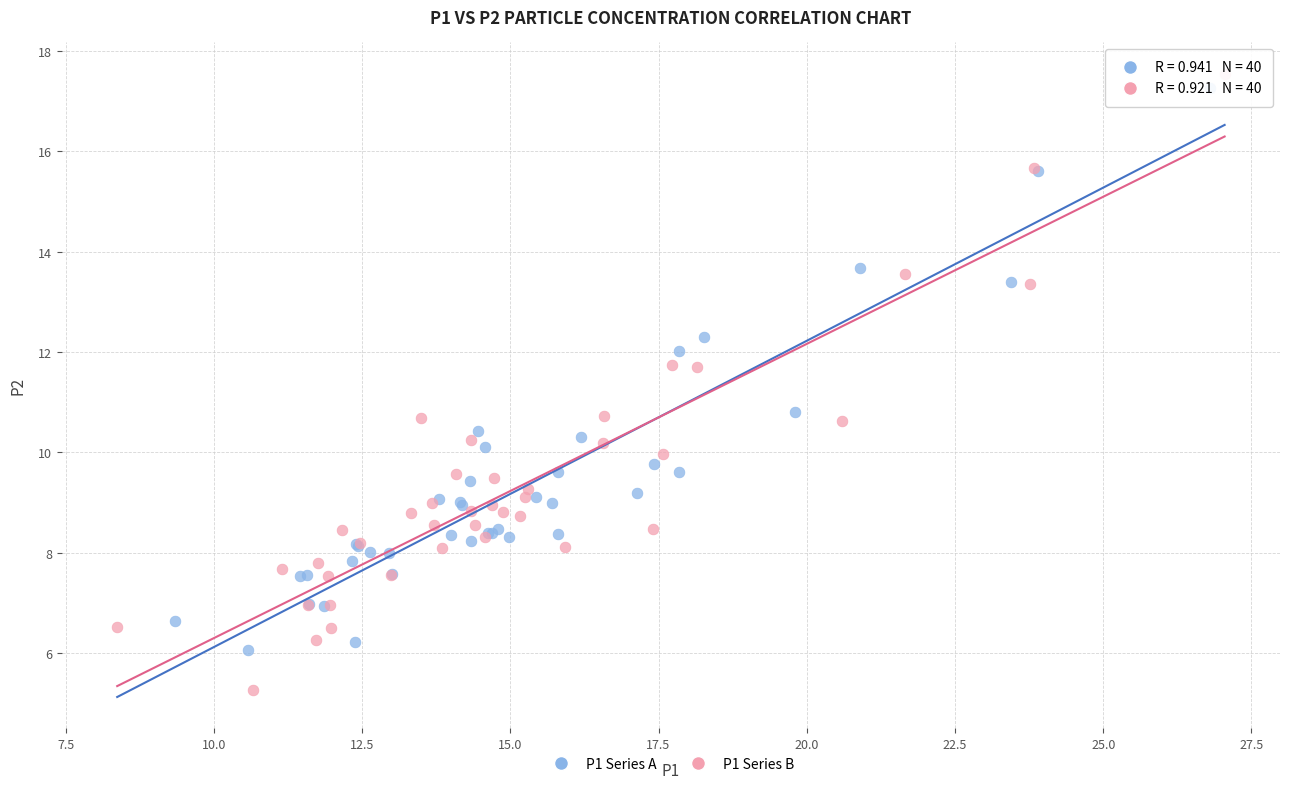

What are all the series names shown in the legend?

P1 Series A, P1 Series B